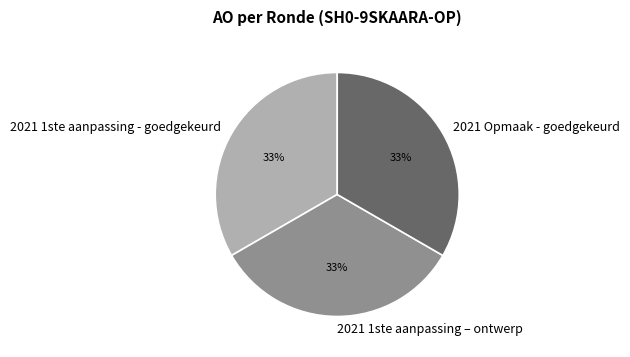

True or false: 2021 1ste aanpassing – ontwerp accounts for 39% of the total.

False